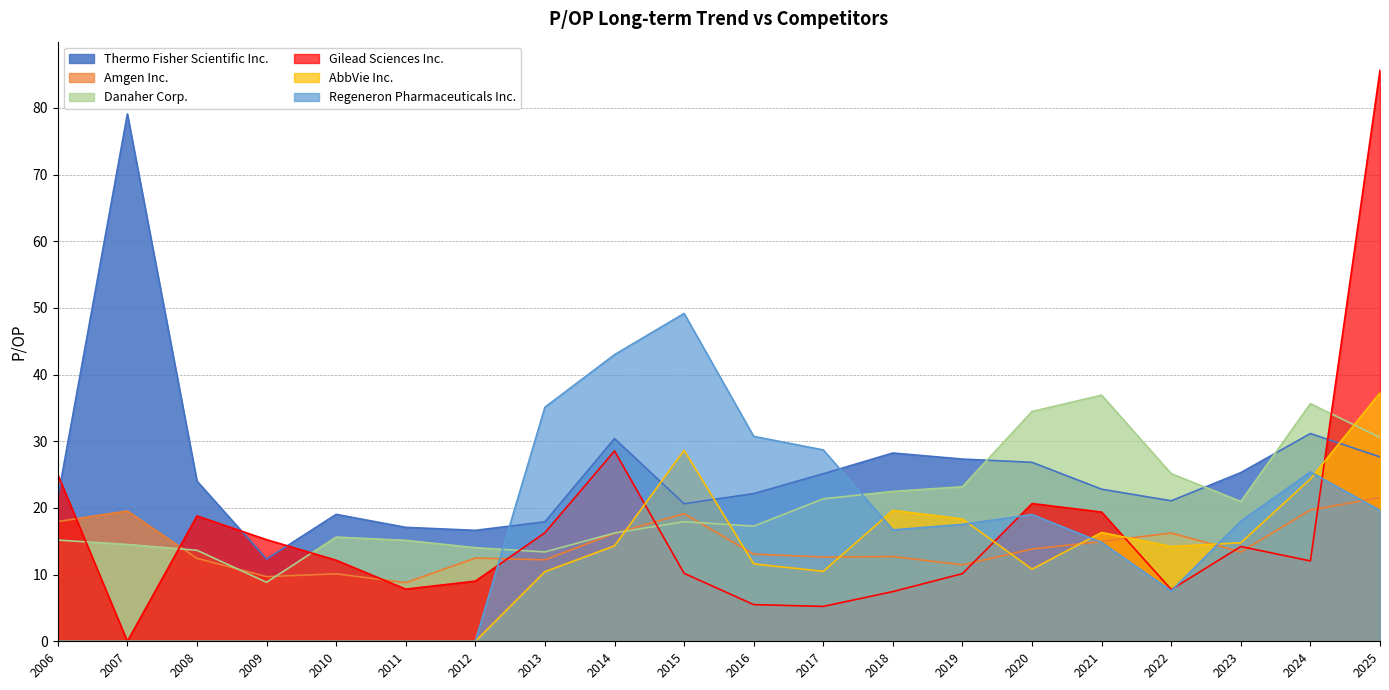

True or false: Regeneron Pharmaceuticals Inc. has more than 1 points higher than both neighbors.

True